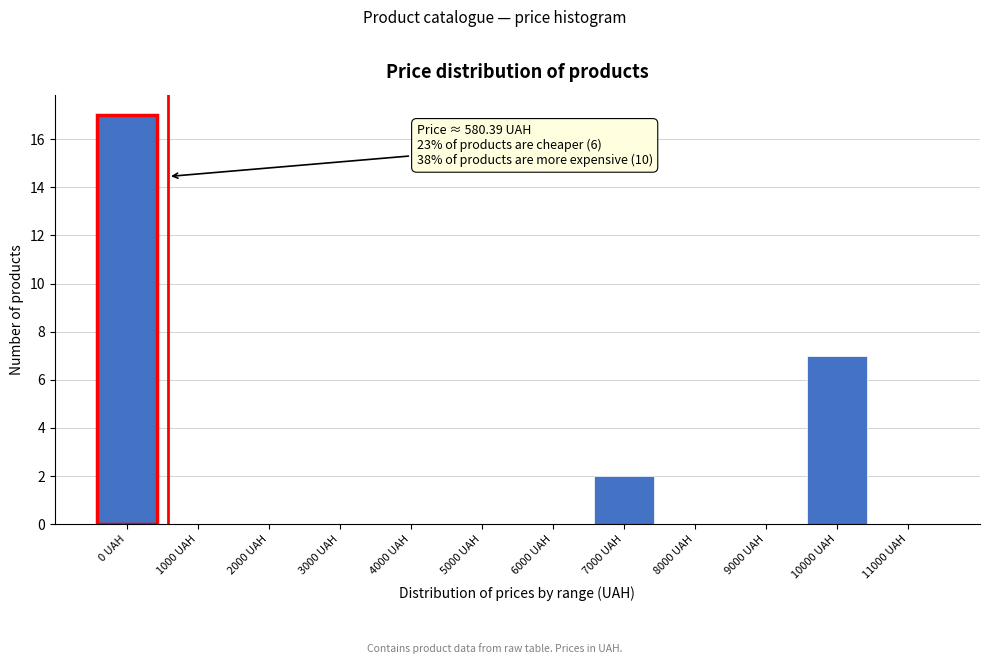

Reading right to left, list all the values displayed in this chart.

11000 UAH=0	10000 UAH=7	9000 UAH=0	8000 UAH=0	7000 UAH=2	6000 UAH=0	5000 UAH=0	4000 UAH=0	3000 UAH=0	2000 UAH=0	1000 UAH=0	0 UAH=17